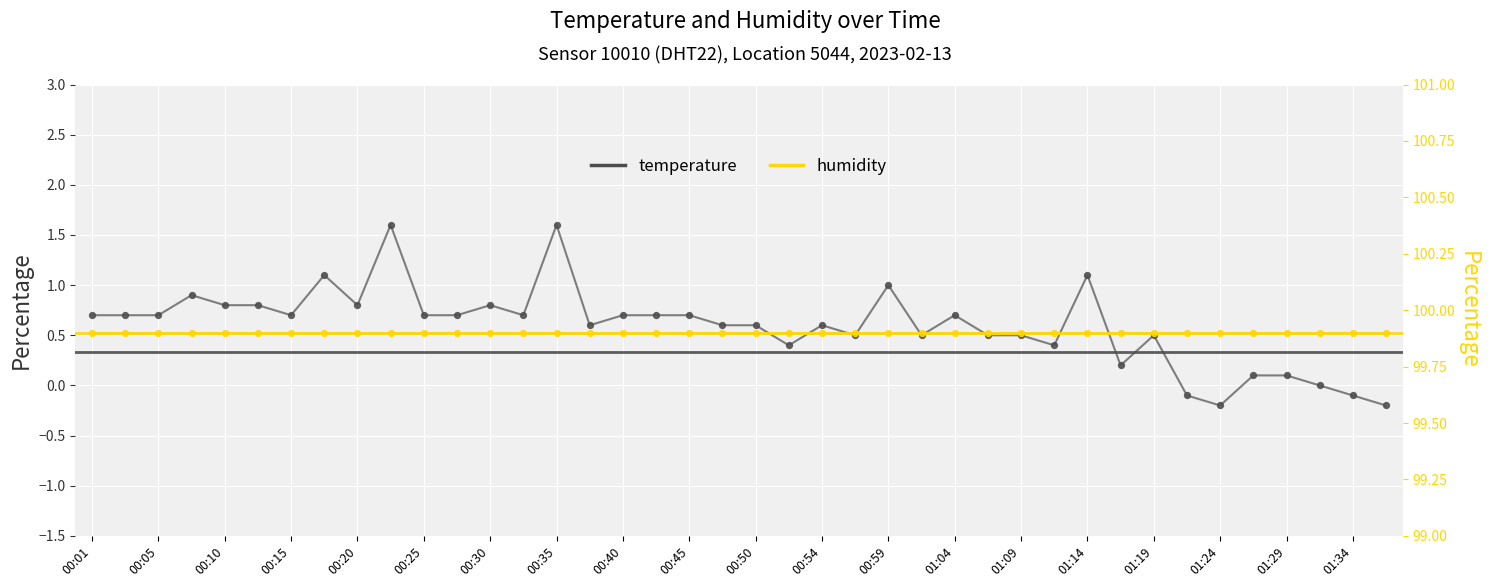

Which series reaches the minimum Y coordinate?

temperature